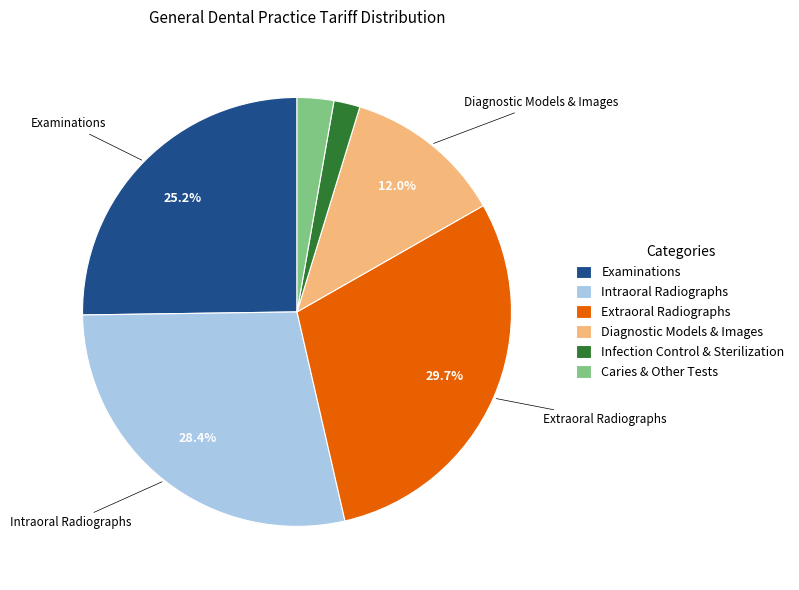

How many segments does this pie chart have?

6